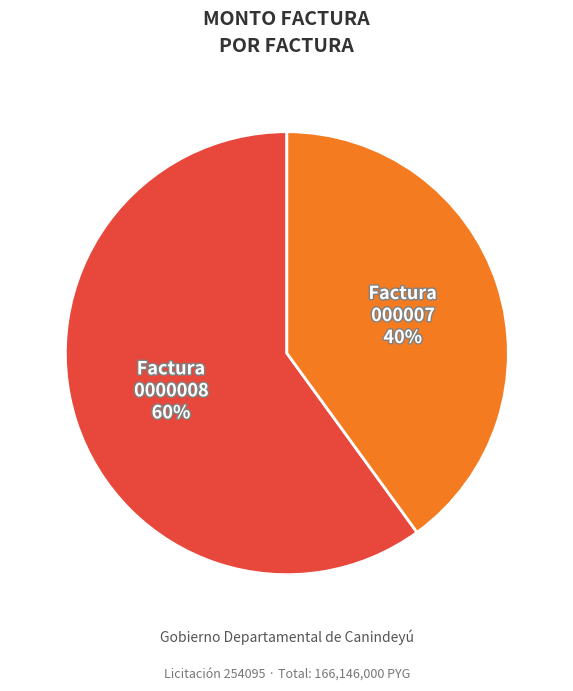

Combined, do Factura 0000008 and Factura 000007 account for over 50%?

Yes